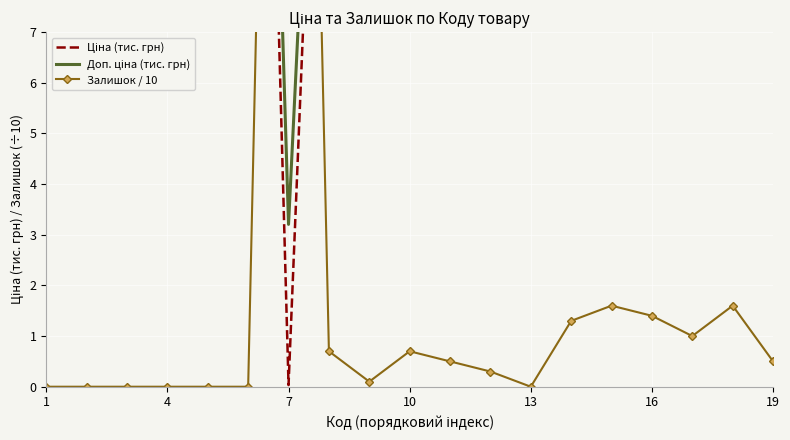

What is the difference between the second highest and second lowest values in the Ціна (тис. грн) series?

14.3